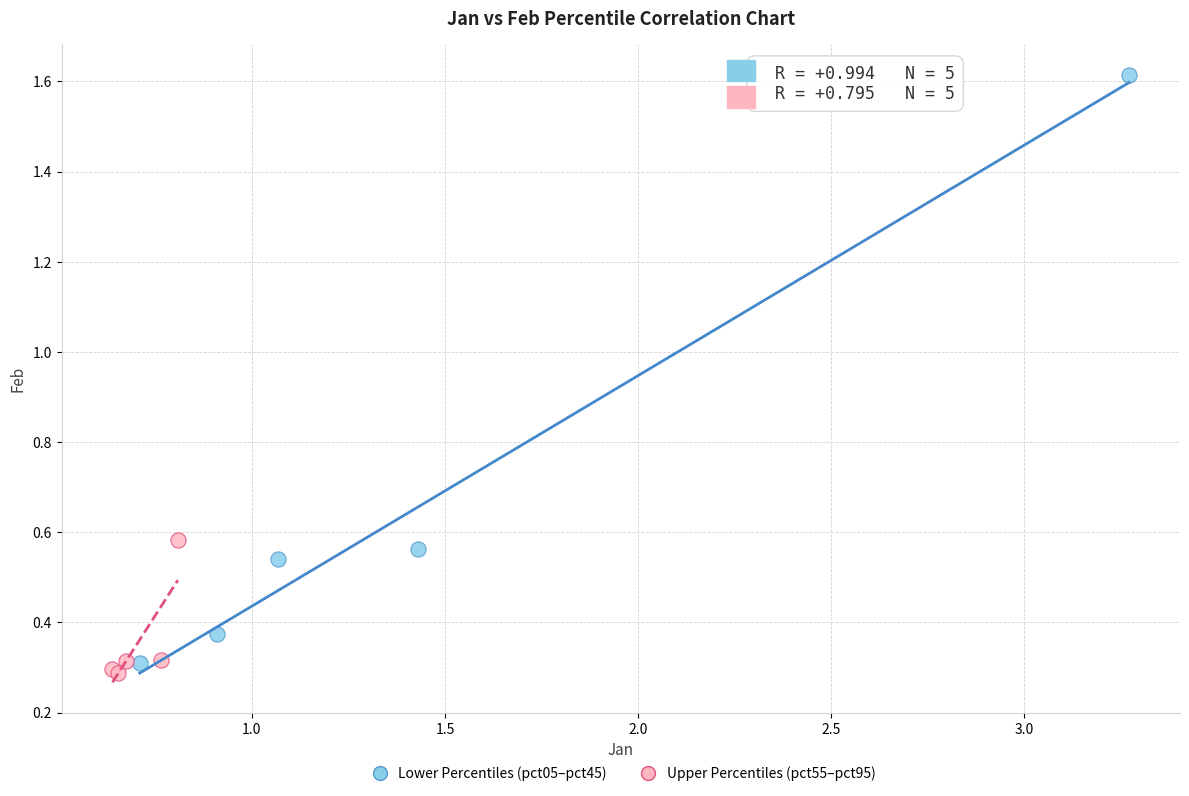

Which series has the largest Y range (max minus min)?

Lower Percentiles (pct05–pct45)